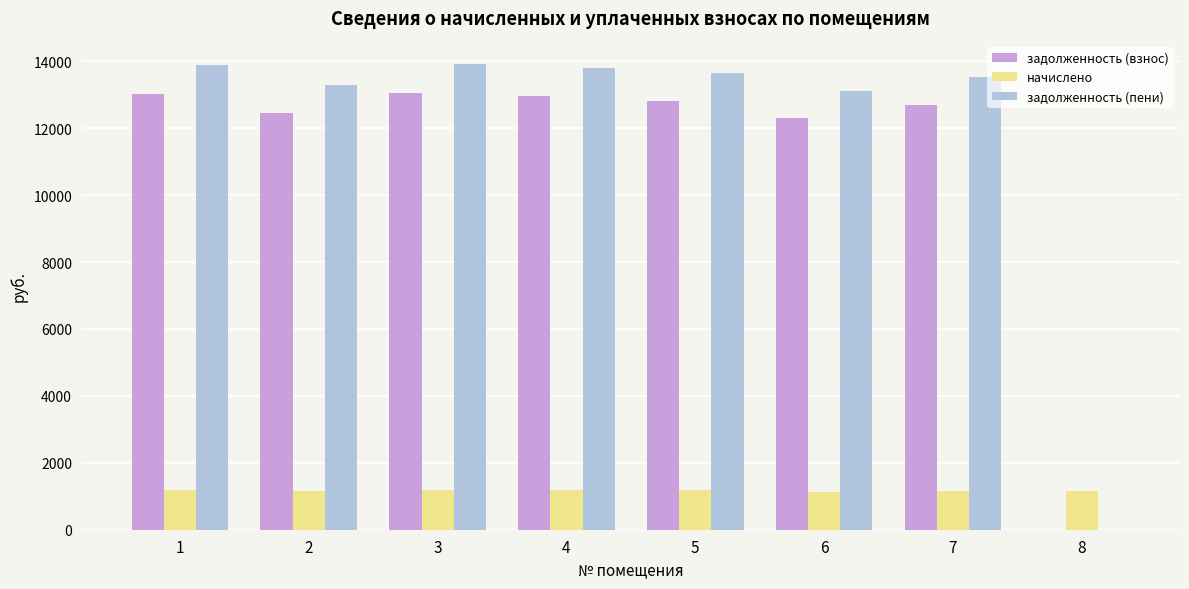

Which series has the largest total across all categories?

задолженность (пени)